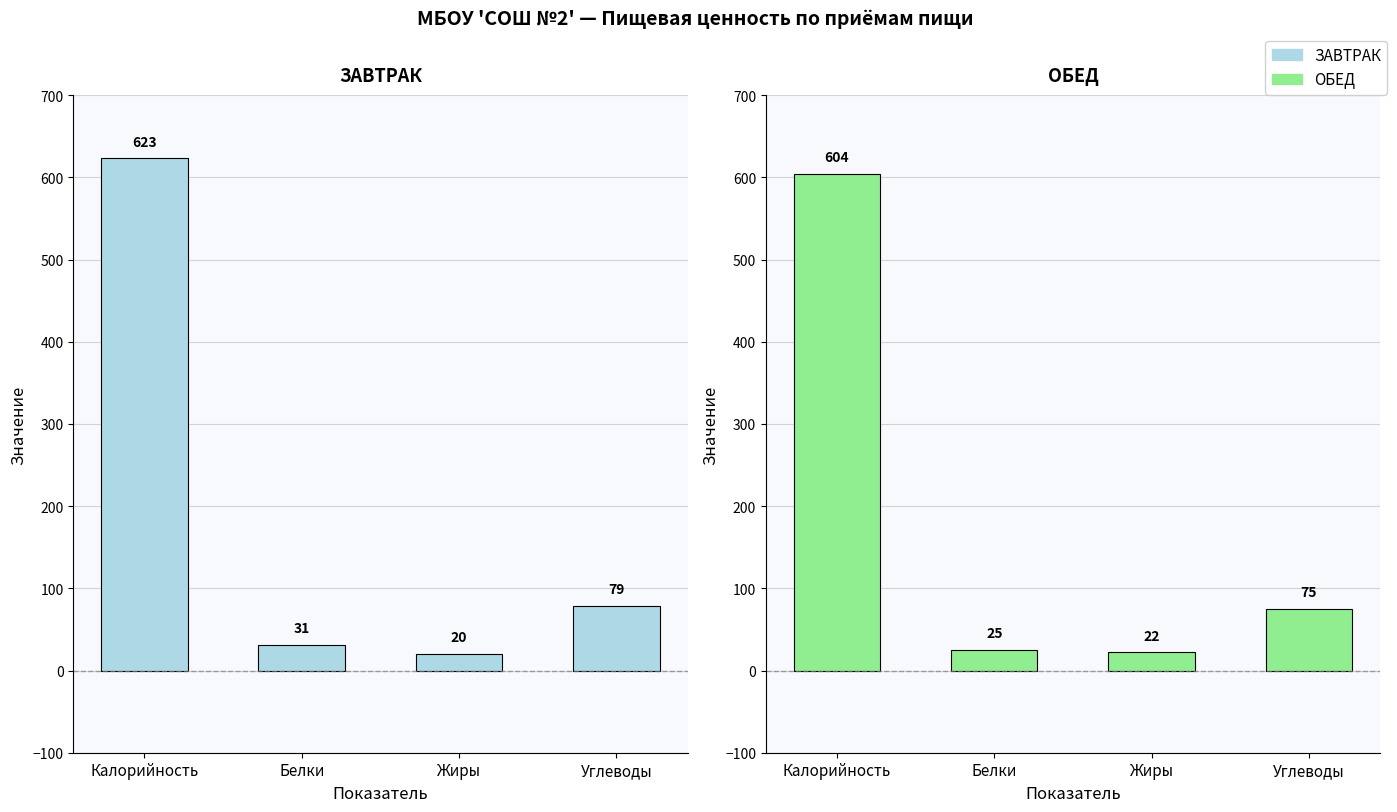

How many values in the ЗАВТРАК series are below 79?

2